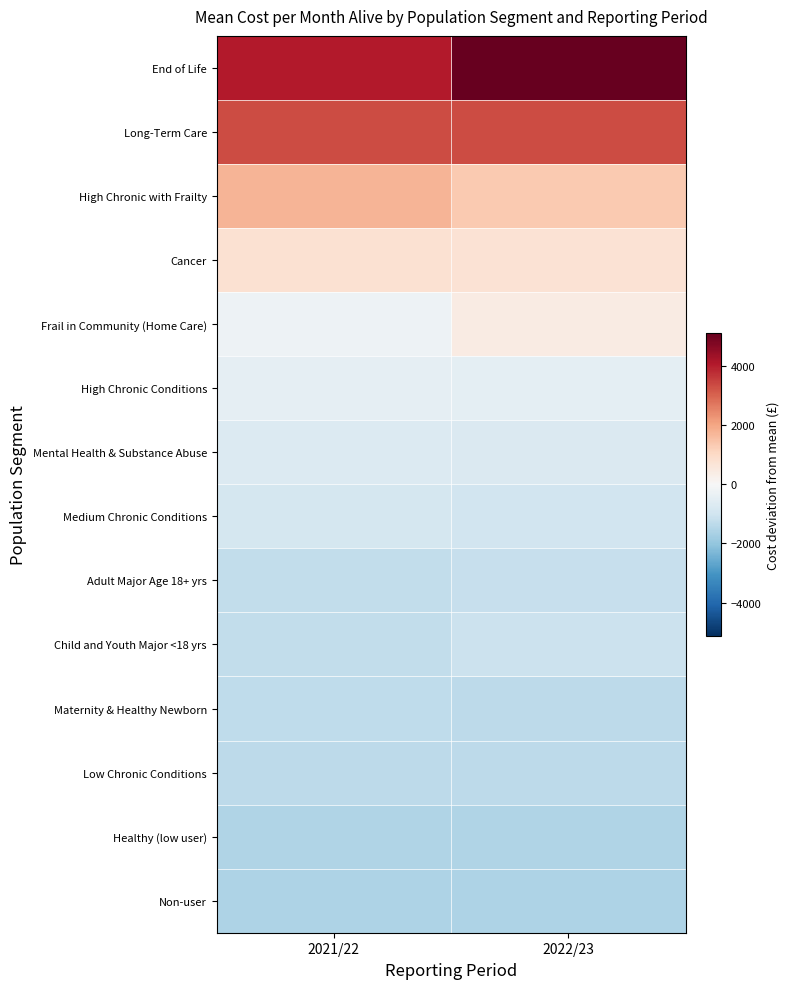

At which category does the chart reach its peak across all series?

2022/23